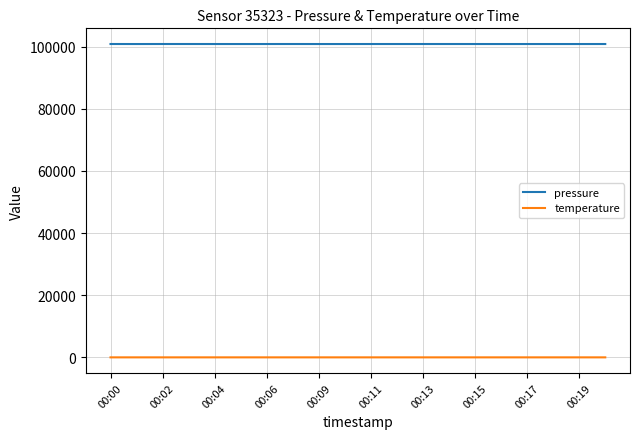

True or false: temperature and pressure cross at least once.

False